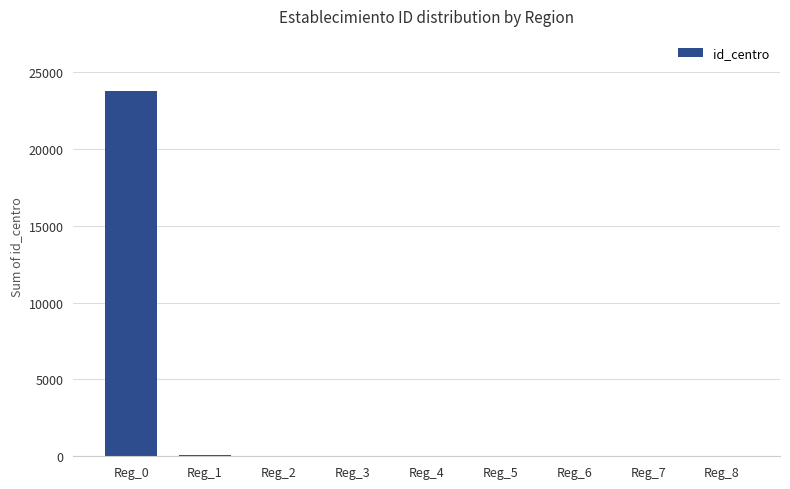

The value at Reg_0 is 40702. True or false?

False